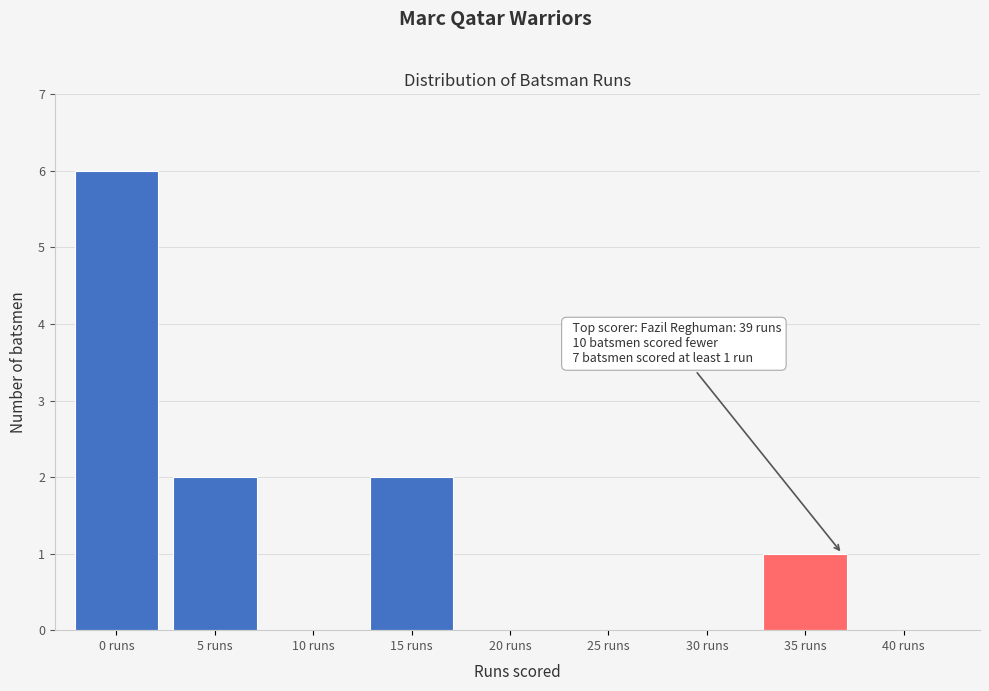

At which category does the chart reach its peak across all series?

0 runs